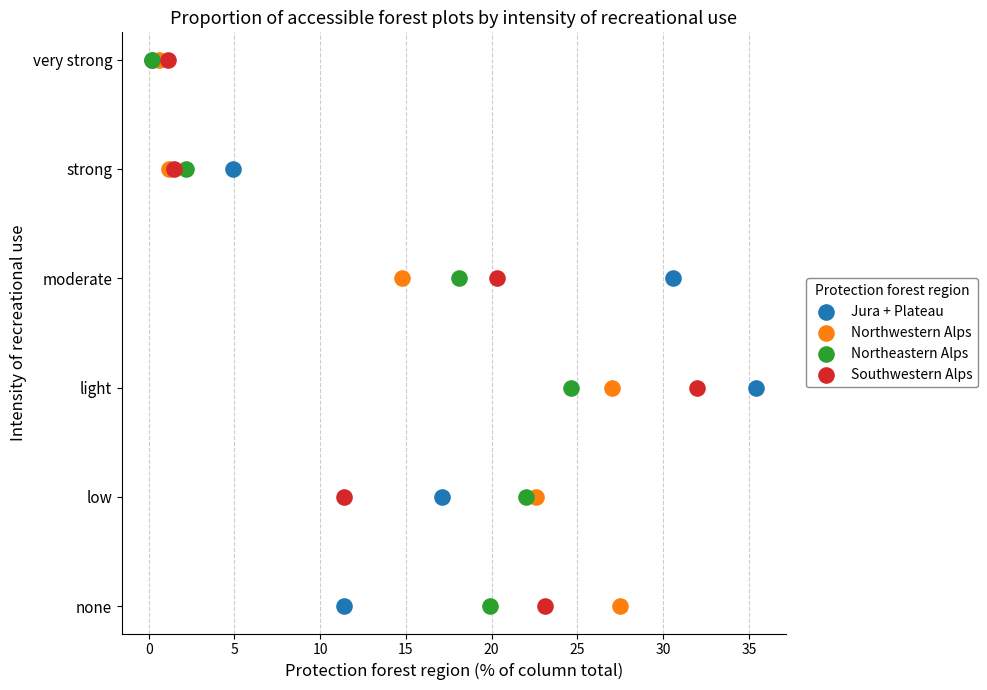

What are all the series names shown in the legend?

Jura + Plateau, Northwestern Alps, Northeastern Alps, Southwestern Alps